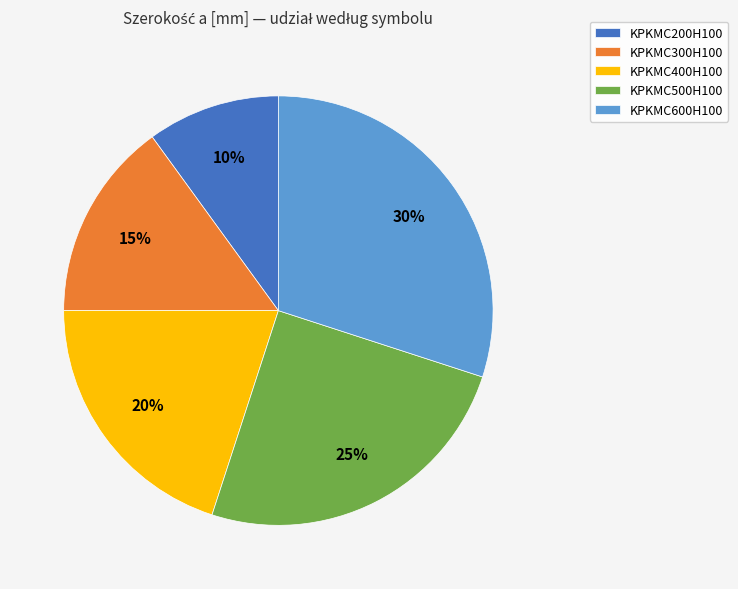

Is there a majority slice in this chart?

No